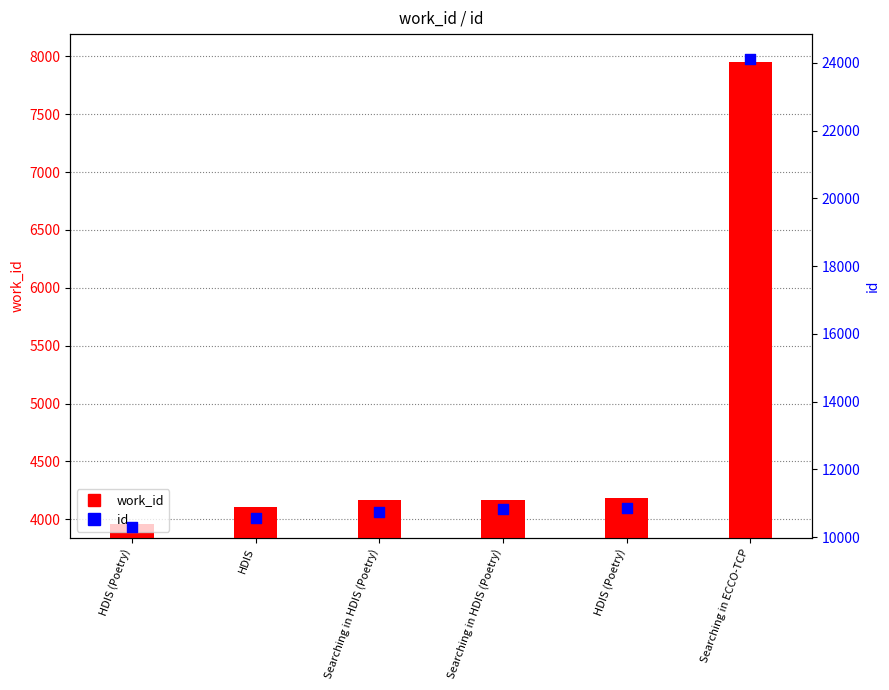

At which category is the sum across all series the highest?

Searching in ECCO-TCP